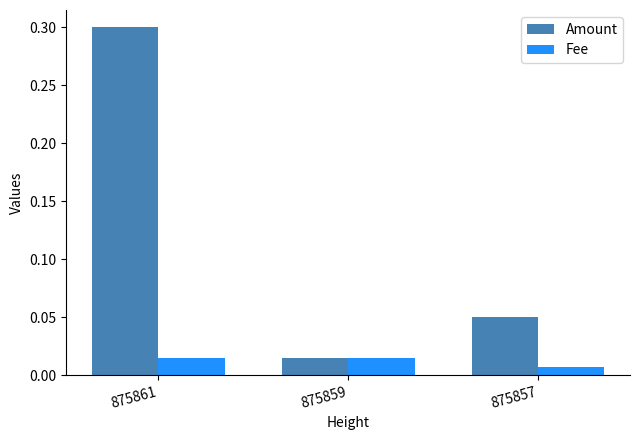

At which label does Amount reach its peak?

875861